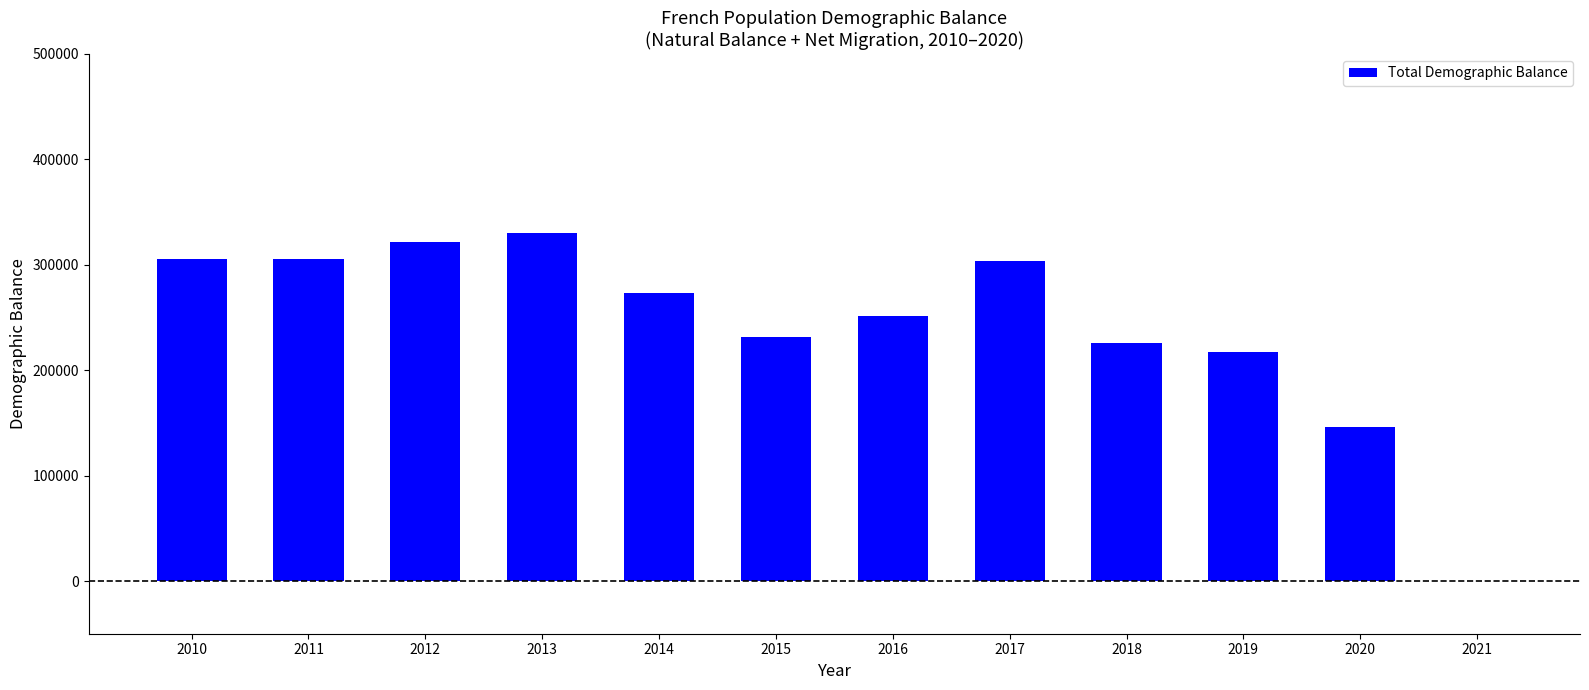

Where does the data first go above 272863?

2010